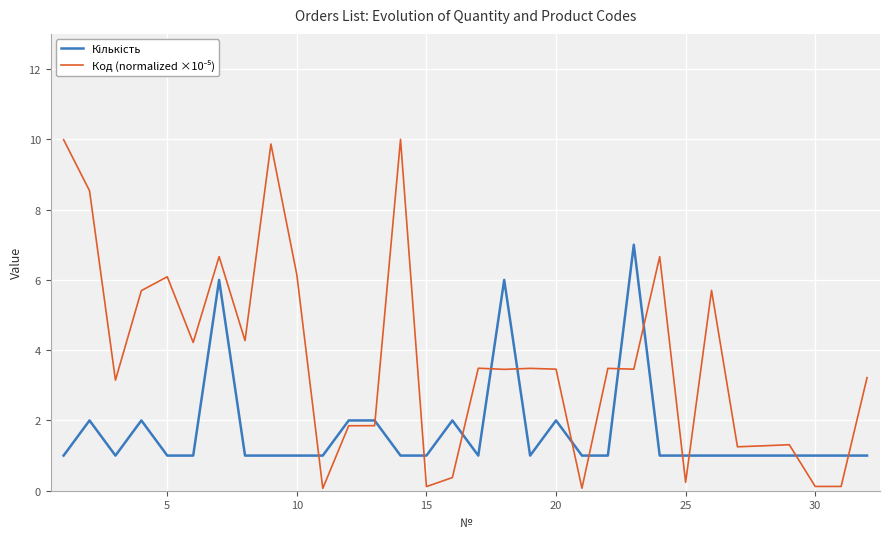

Does the chart have visible grid lines?

Yes